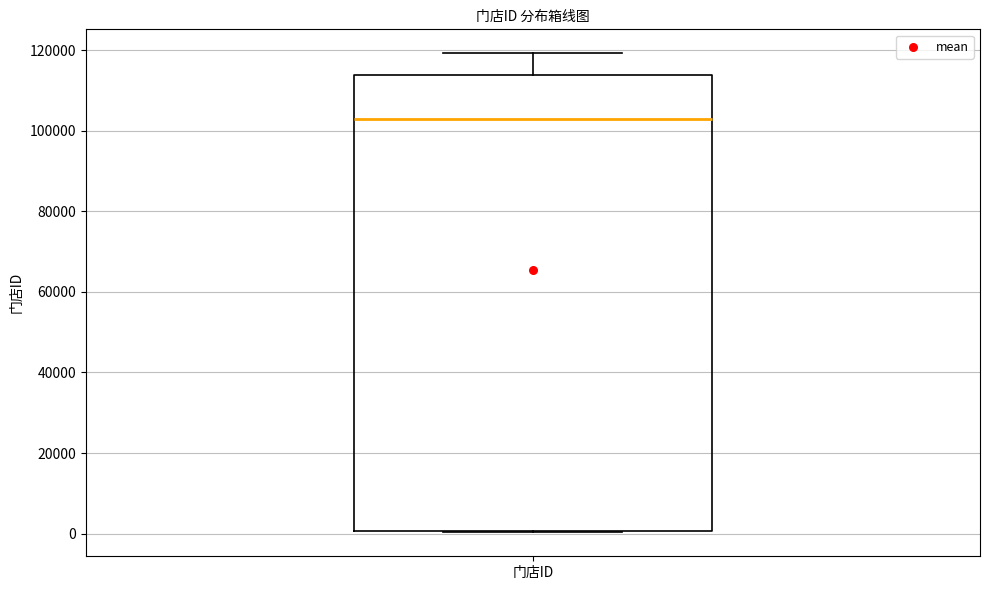

Read this box plot against the y-axis: the position of the median line, the range covered by the box, and the ends of both whiskers. The values are not printed on the chart, so give them approximately, as read against the axis.

median 104000, box 0 to 114000, whiskers 0 to 120000